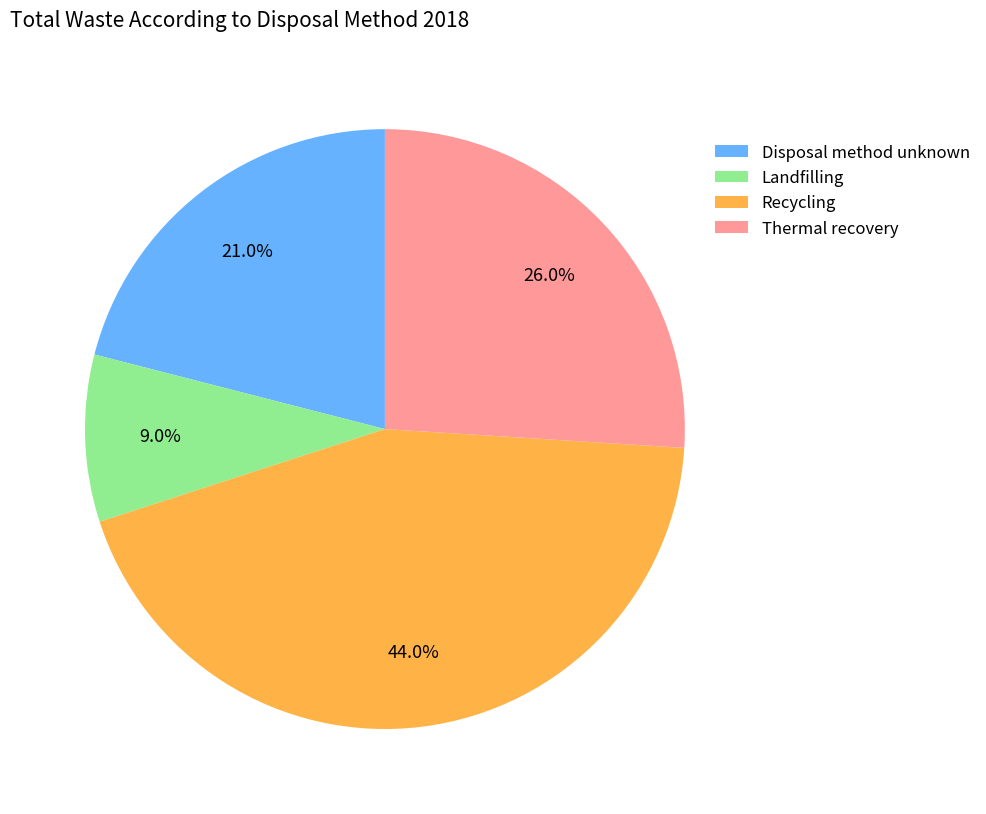

What is the largest slice in the pie chart?

Recycling